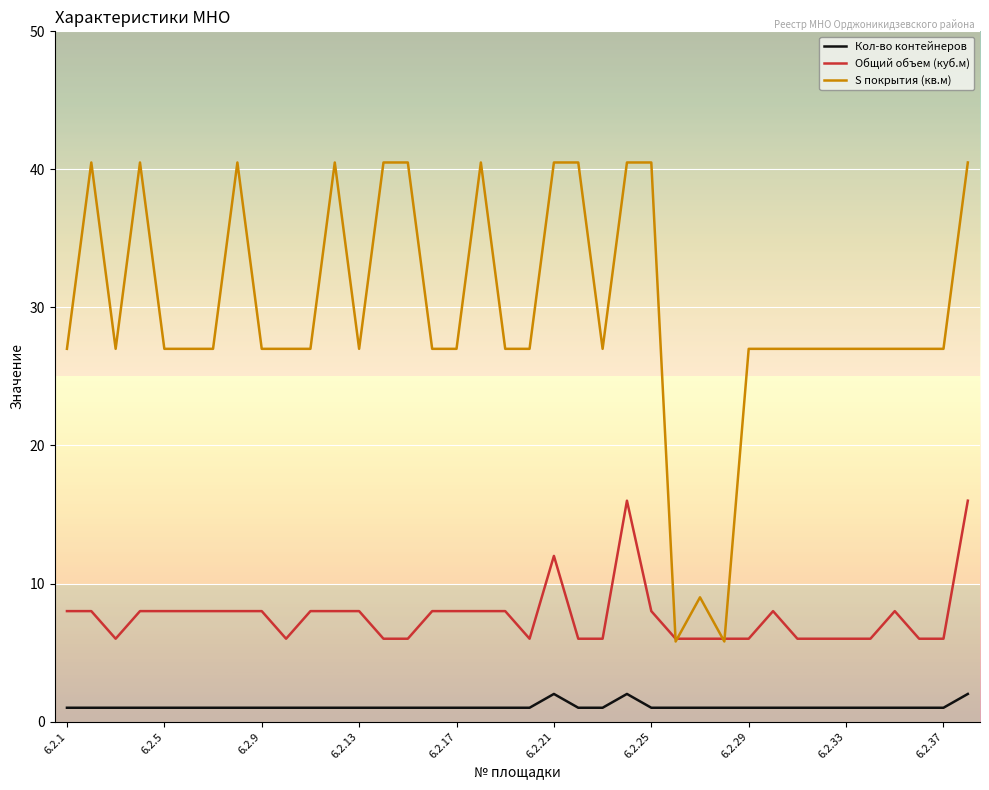

Which series has the largest total across all categories?

S покрытия (кв.м)